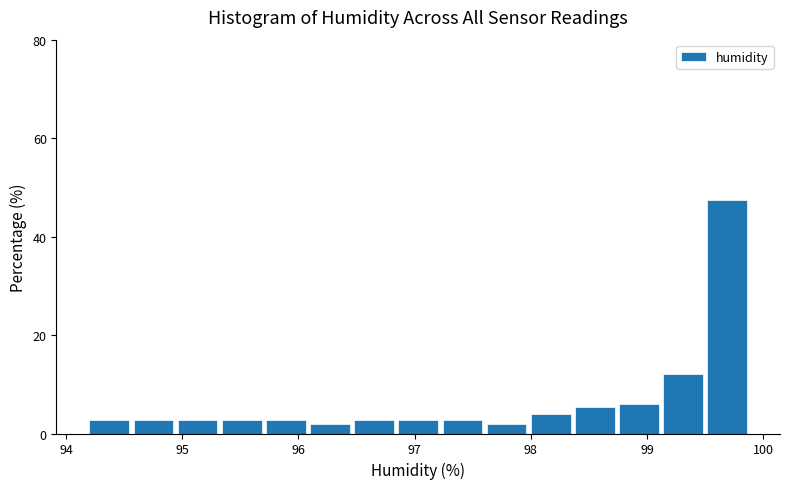

Read against the x-axis, roughly where is the centre of the tallest bar?

99.7